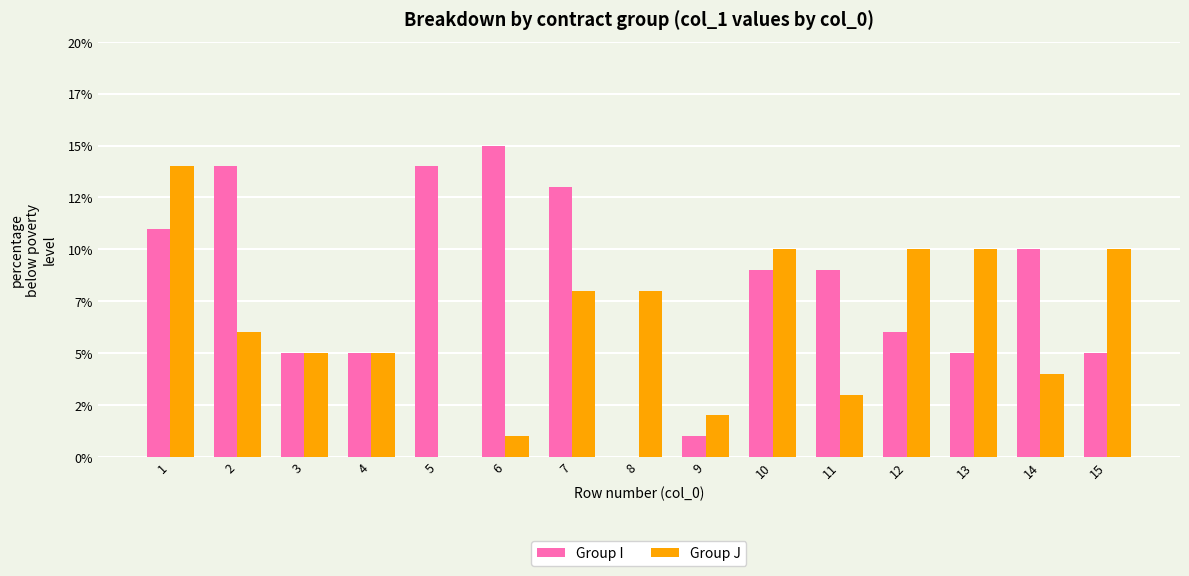

Reading left to right, extract all data points from this chart.

Group I: 11	14	5	5	14	15	13	0	1	9	9	6	5	10	5
Group J: 14	6	5	5	0	1	8	8	2	10	3	10	10	4	10